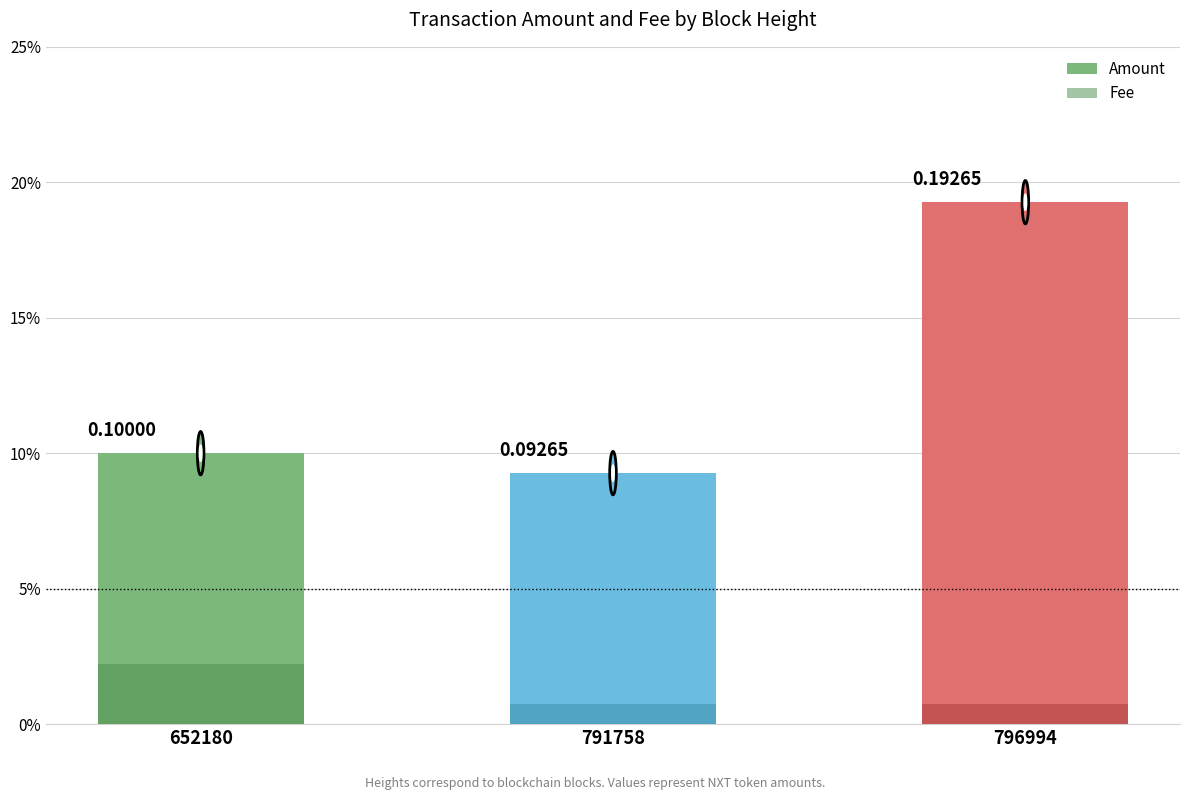

What is the sum of all Amount values?

0.4